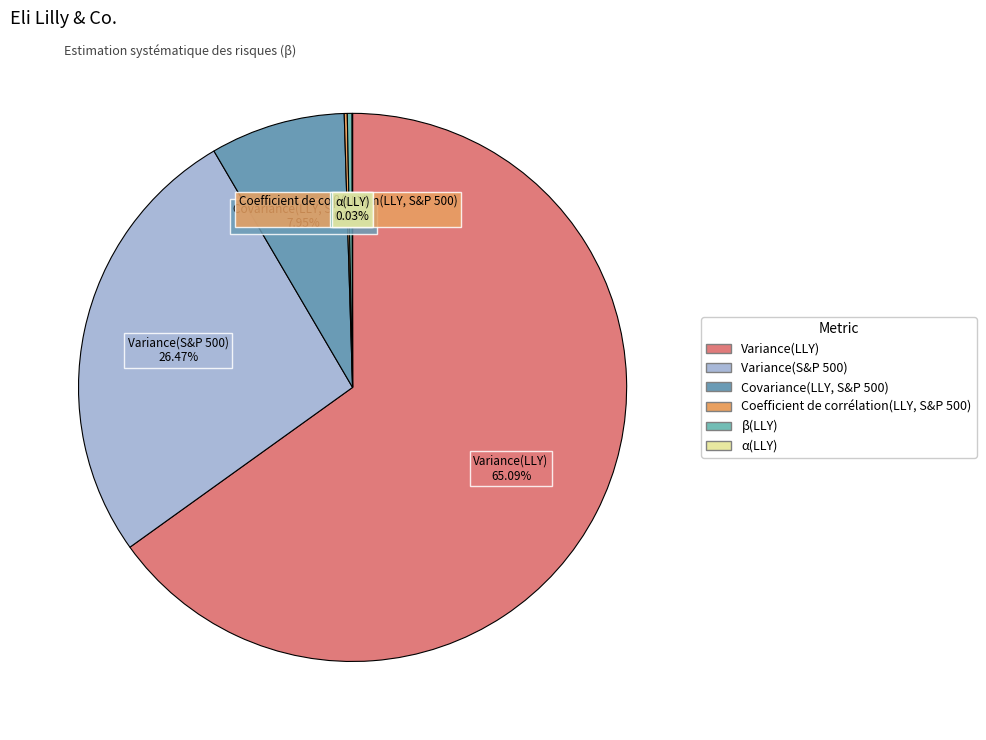

What is the majority slice?

Variance(LLY)